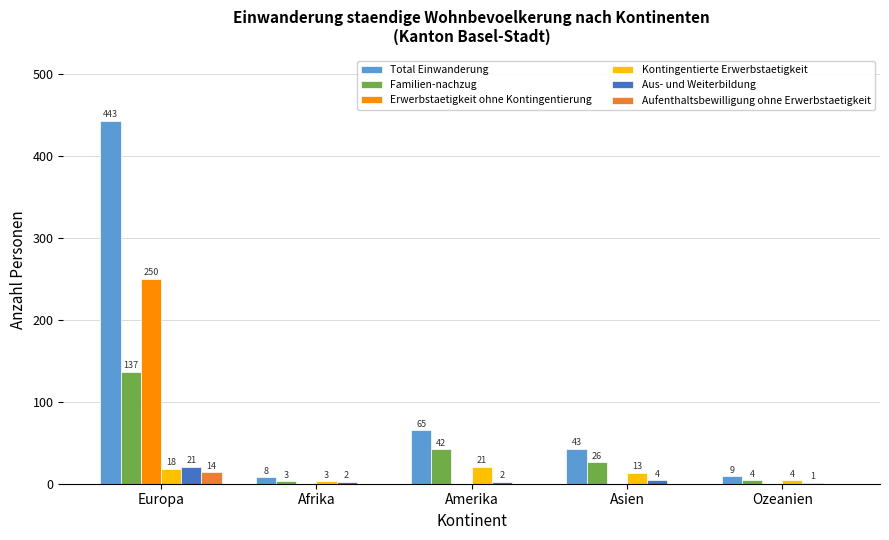

Reading right to left, transcribe all the data shown in this chart.

Total Einwanderung: 9	43	65	8	443
Familien-nachzug: 4	26	42	3	137
Erwerbstaetigkeit ohne Kontingentierung: 0	0	0	0	250
Kontingentierte Erwerbstaetigkeit: 4	13	21	3	18
Aus- und Weiterbildung: 1	4	2	2	21
Aufenthaltsbewilligung ohne Erwerbstaetigkeit: 0	0	0	0	14